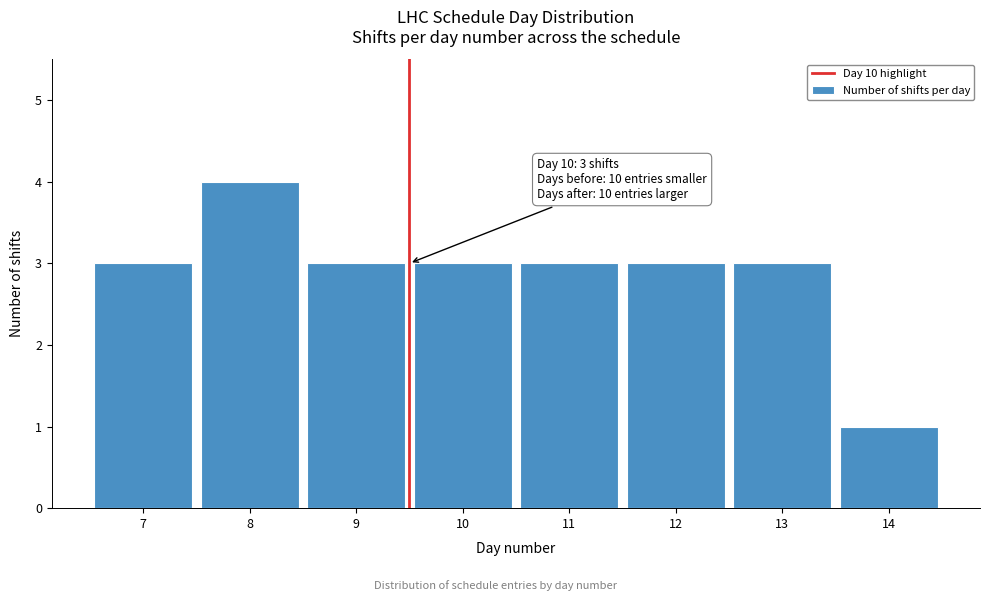

Reading left to right, list all the values displayed in this chart.

7=3	8=4	9=3	10=3	11=3	12=3	13=3	14=1